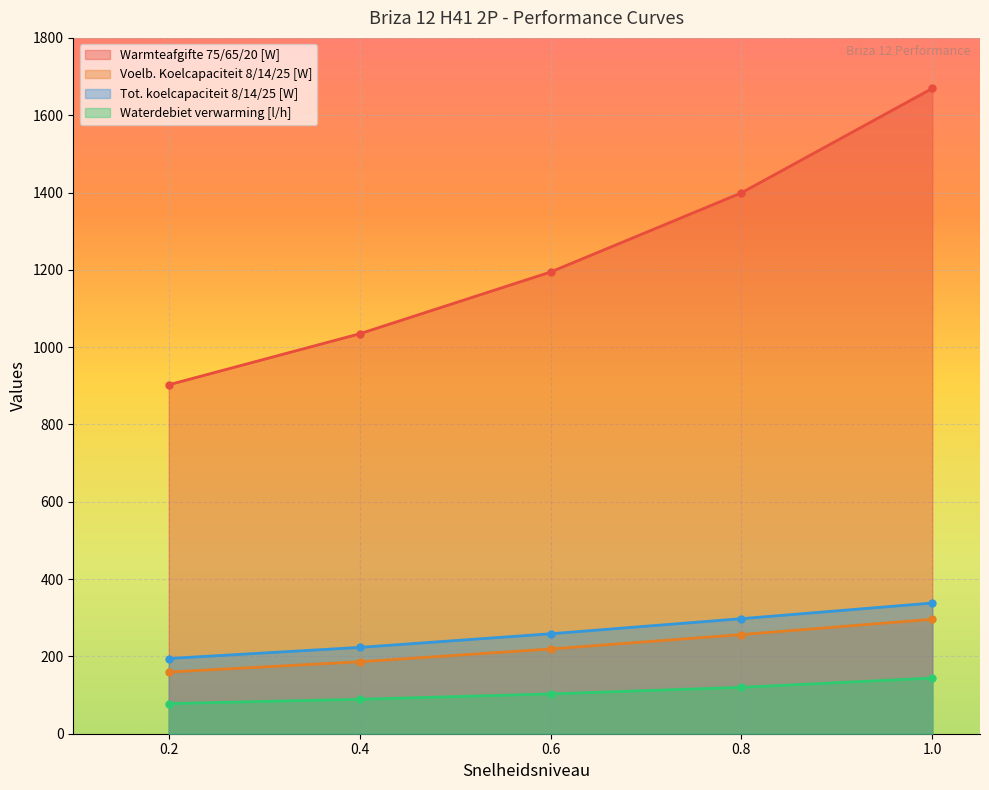

What position from the right is 0.4?

4